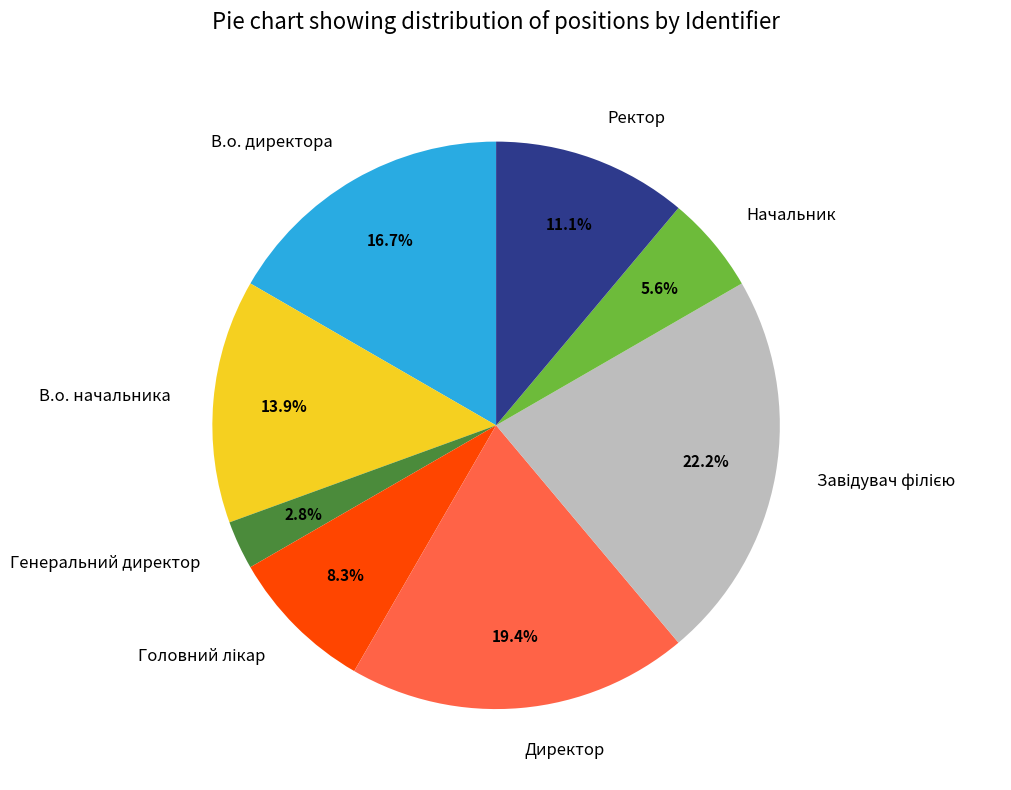

Approximately how many times larger is the value at Директор compared to В.о. директора?

1.2